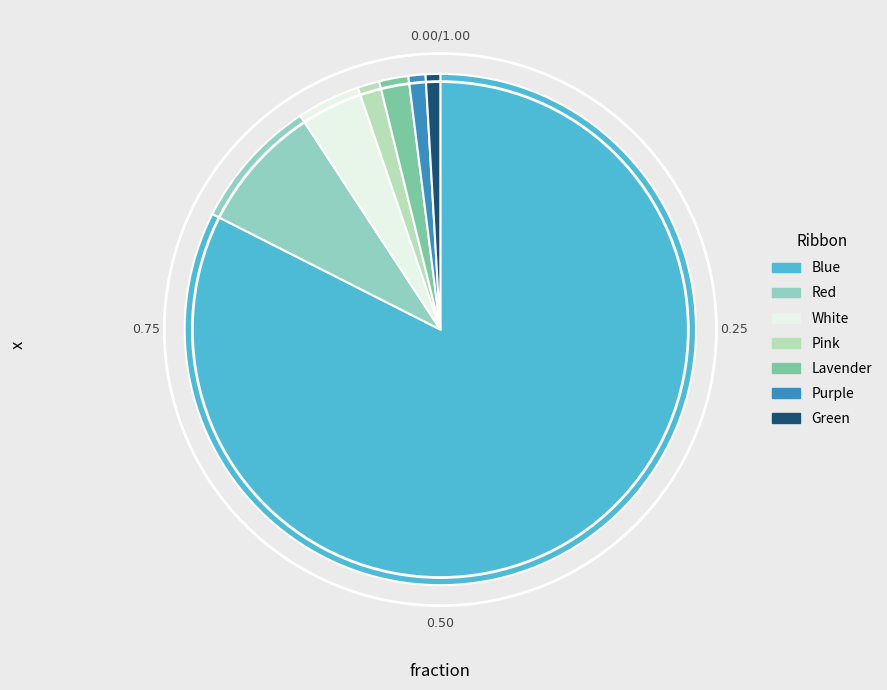

How many slices are in this pie chart?

7